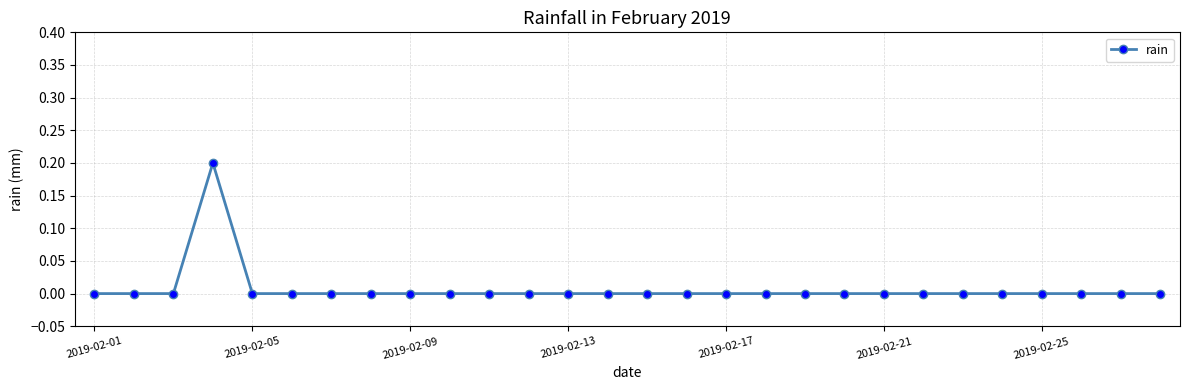

Reading right to left, transcribe all the data shown in this chart.

0.0	0.0	0.0	0.0	0.0	0.0	0.0	0.0	0.0	0.0	0.0	0.0	0.0	0.0	0.0	0.0	0.0	0.0	0.0	0.0	0.0	0.0	0.0	0.0	0.2	0.0	0.0	0.0